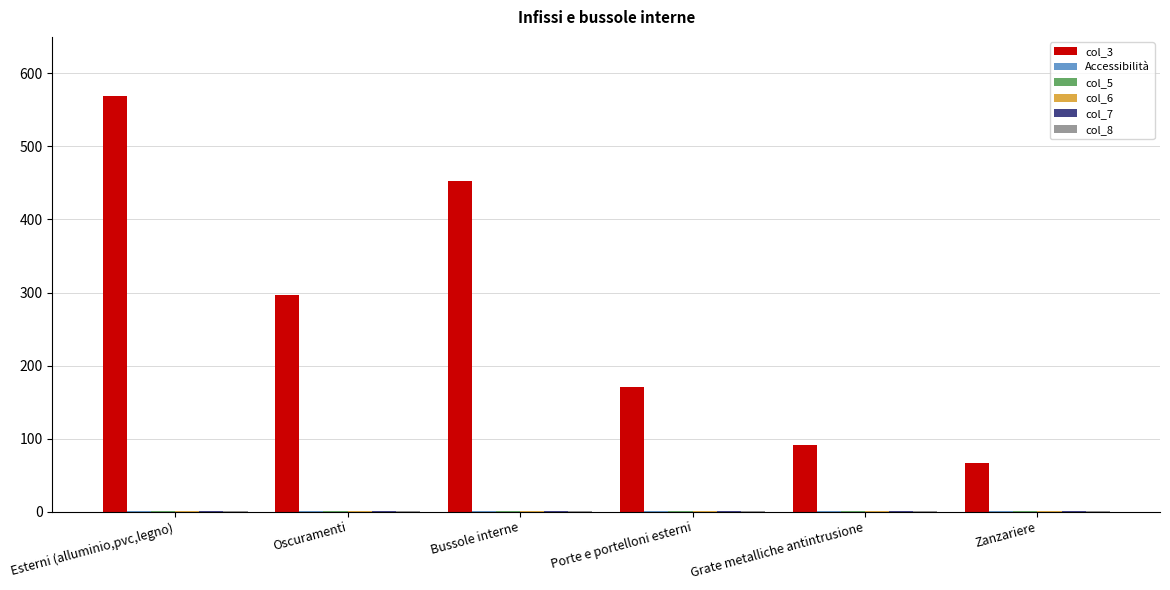

At which category is the sum across all series the highest?

Esterni (alluminio,pvc,legno)